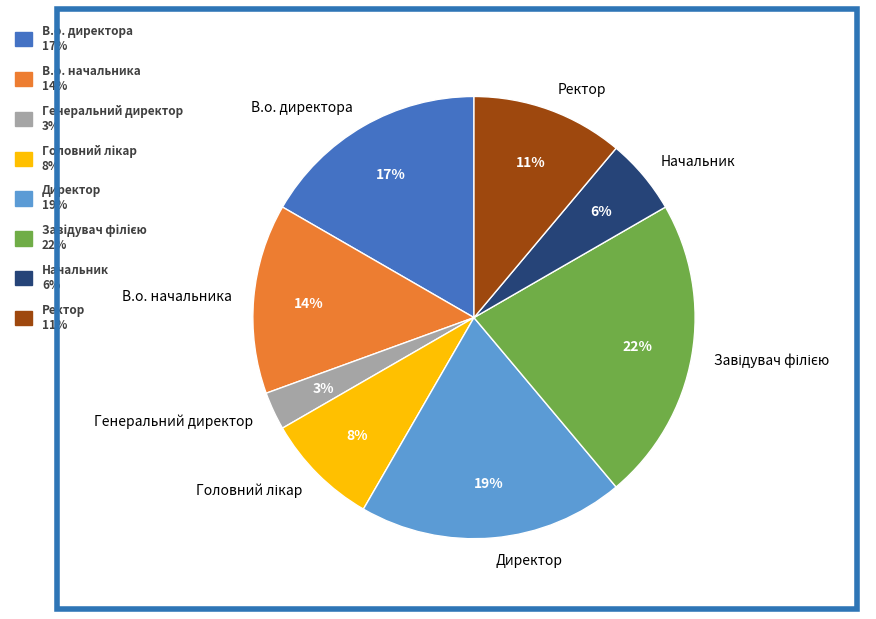

Rank the categories by value from lowest to highest.

Генеральний директор, Начальник, Головний лікар, Ректор, В.о. начальника, В.о. директора, Директор, Завідувач філією